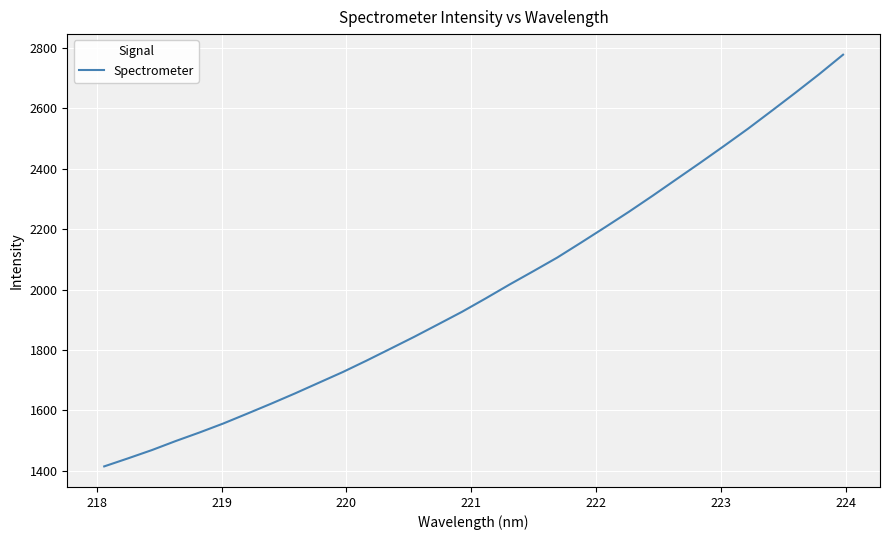

What is the greatest value displayed?

2777.7